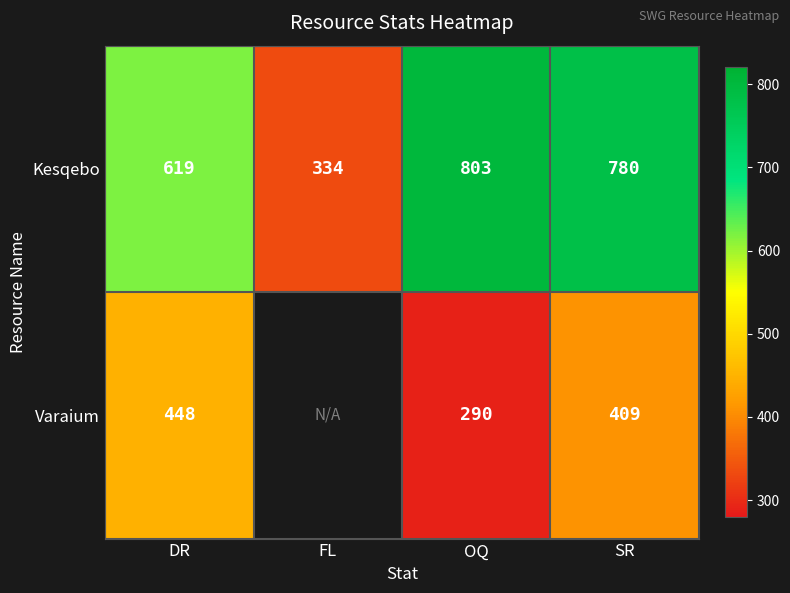

How many data points in Kesqebo are less than 780?

2